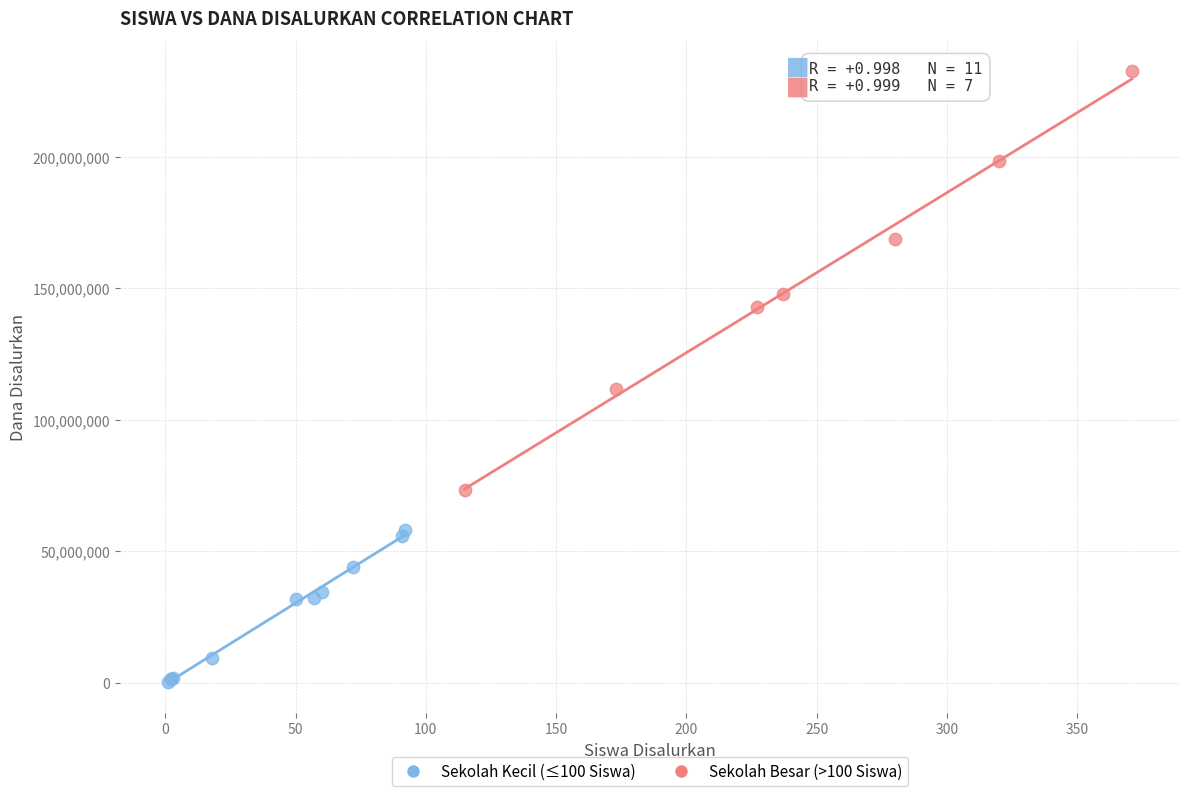

Which series contains the highest Y value?

Sekolah Besar (>100 Siswa)